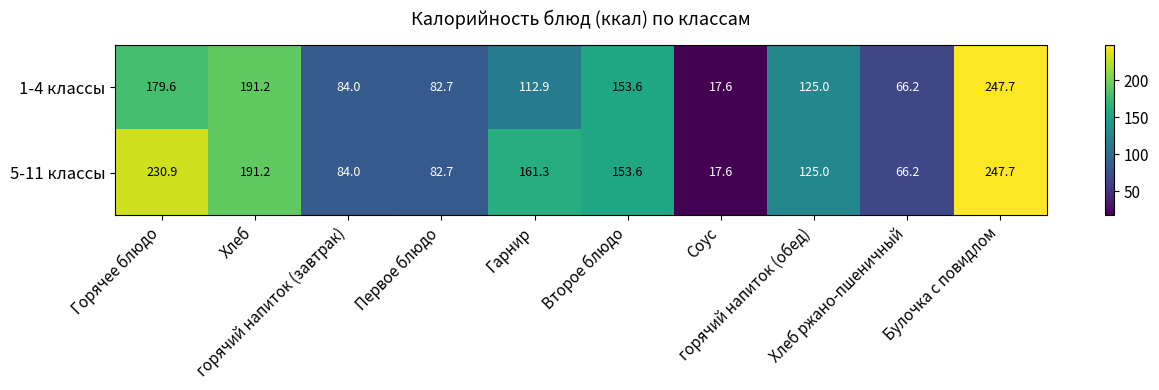

What is the smallest value displayed?

17.6